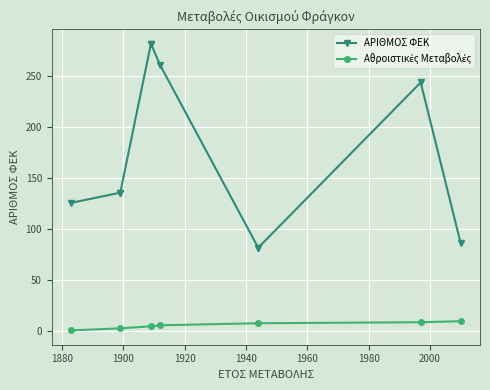

The chart shows a value of 282 at 1909. True or false?

True